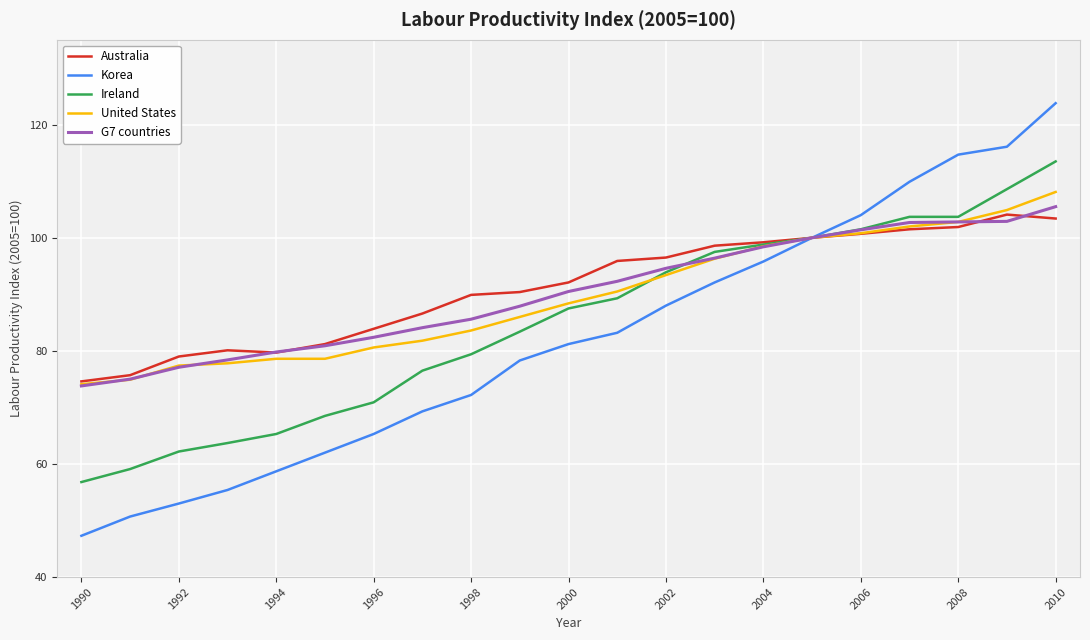

After their last crossing, which series has the higher values: Australia or G7 countries?

G7 countries